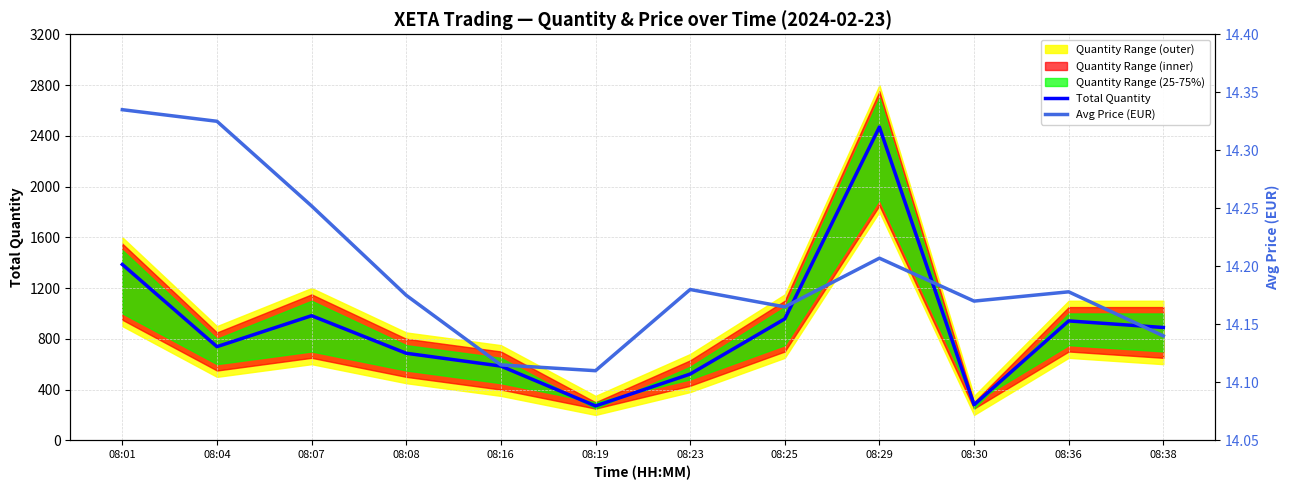

Reading right to left, what are all the values shown in this chart?

Total Quantity: 889.0	941.0	280.0	2469.0	957.0	522.0	271.0	585.0	686.0	982.0	738.0	1386.0
Avg Price (EUR): 14.1	14.2	14.2	14.2	14.2	14.2	14.1	14.1	14.2	14.3	14.3	14.3